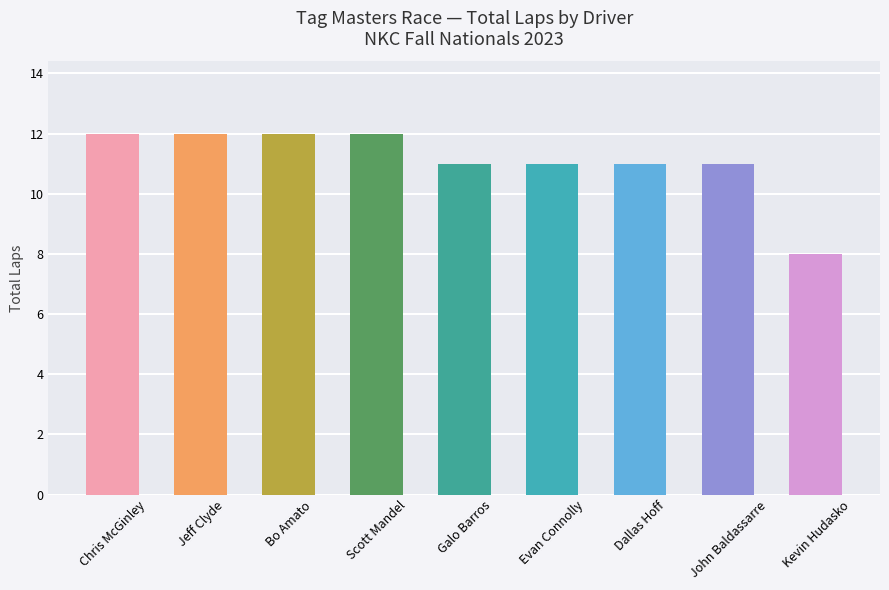

How many categories are shown in the chart?

9